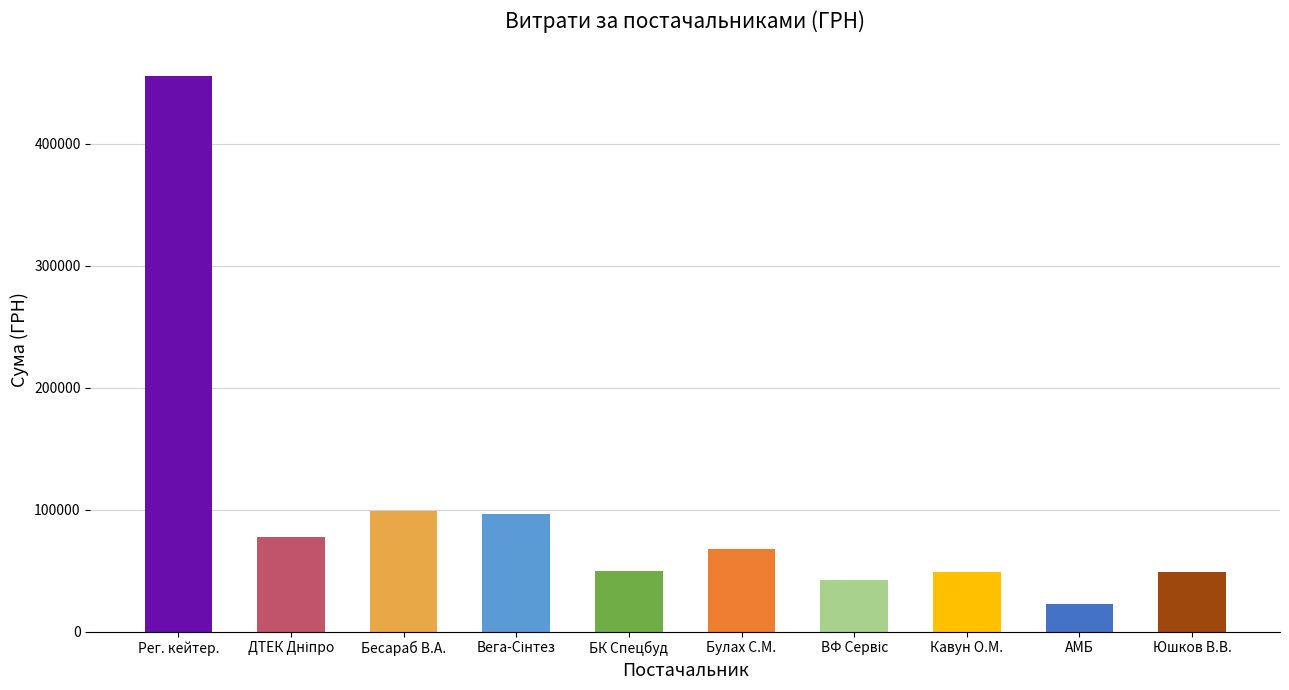

What is the sum of all values?

1008423.6